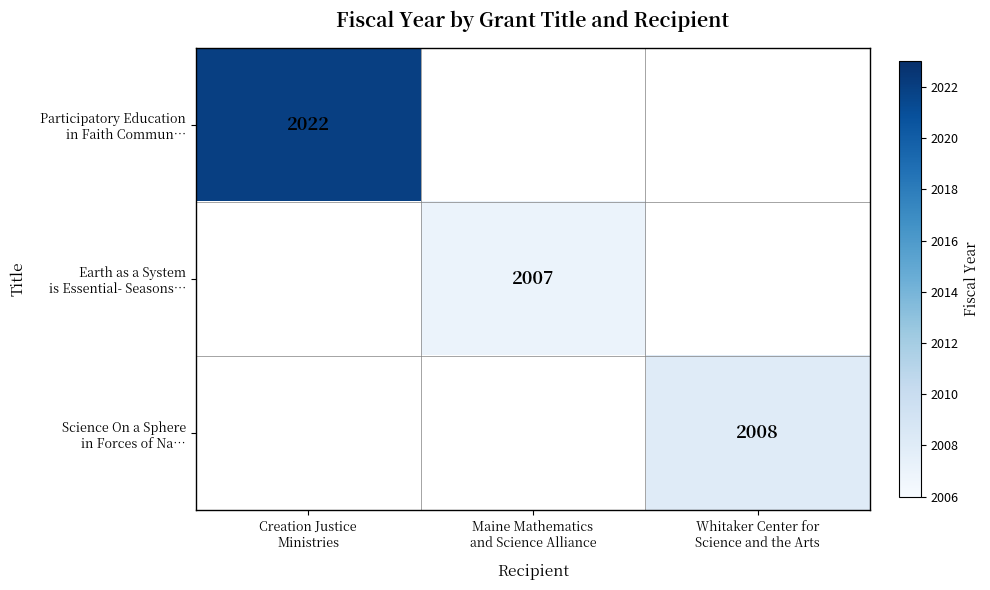

What is the lowest value of the Participatory Education in Faith Commun… series?

2022.0